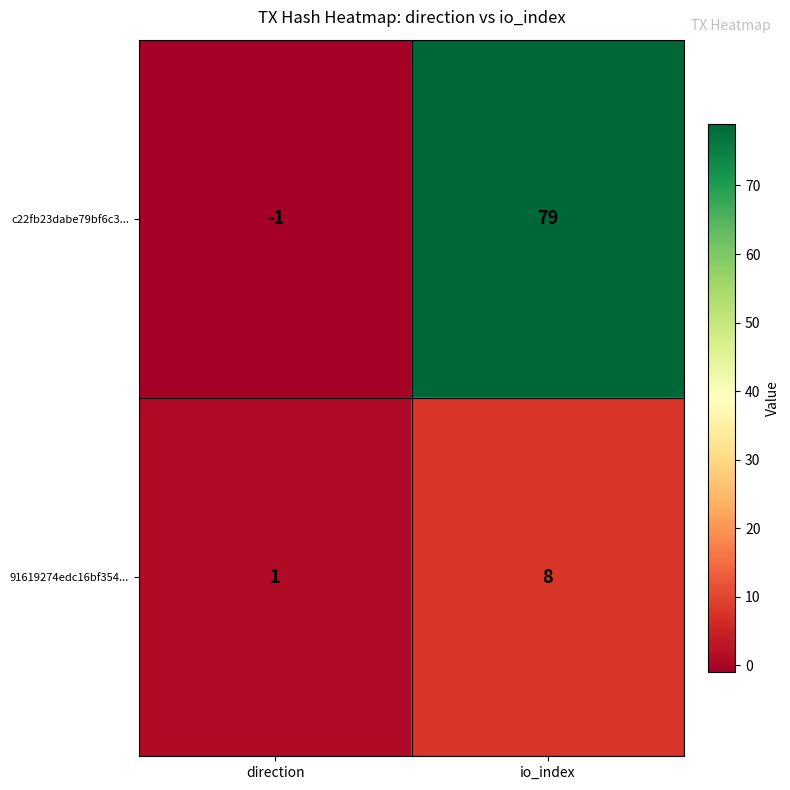

List the series in order of their peak value, highest first.

c22fb23dabe79bf6c3..., 91619274edc16bf354...